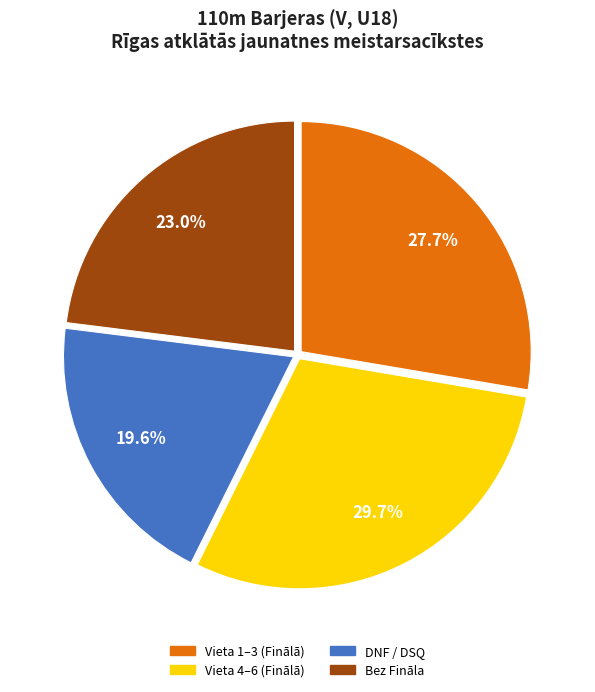

Does any single category account for the majority?

No